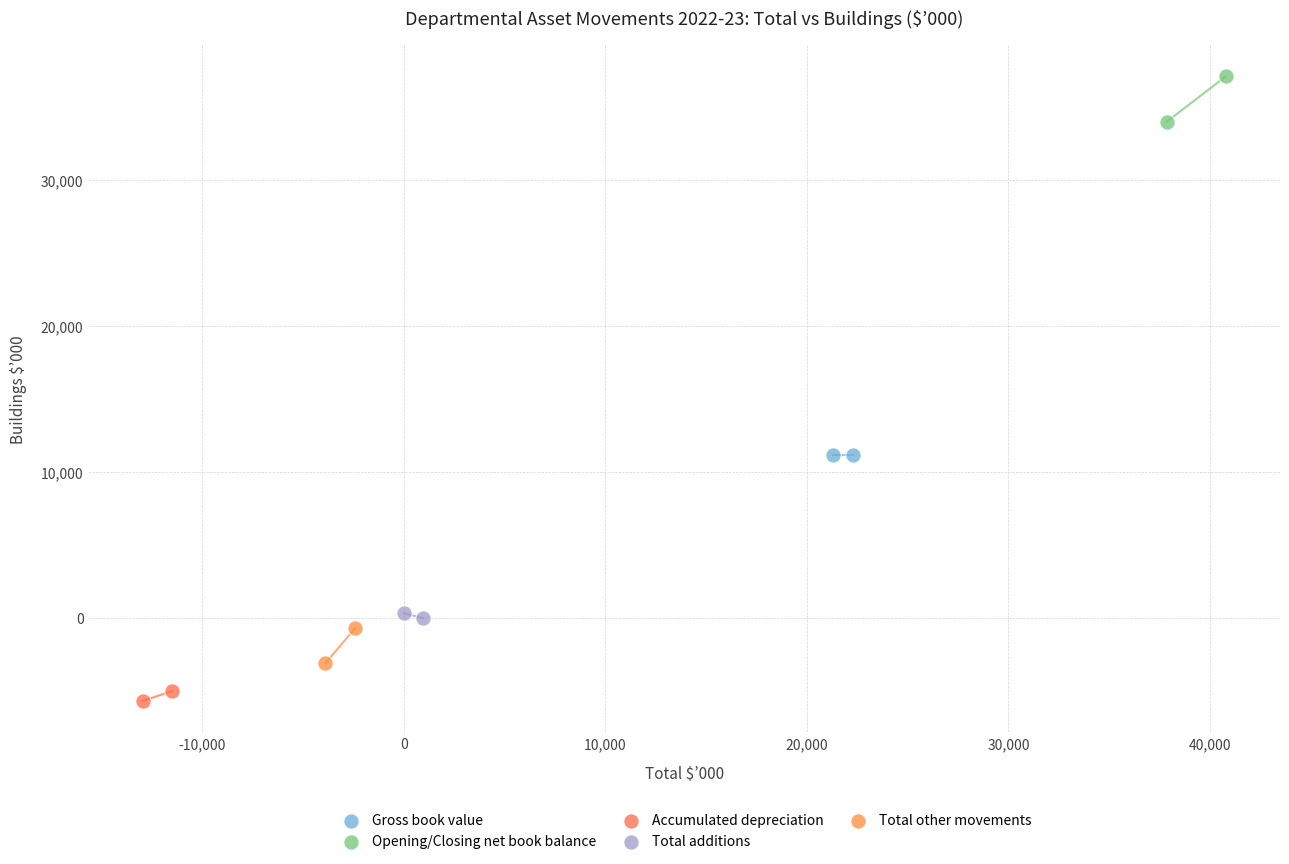

What are all the series names shown in the legend?

Gross book value, Opening/Closing net book balance, Accumulated depreciation, Total additions, Total other movements